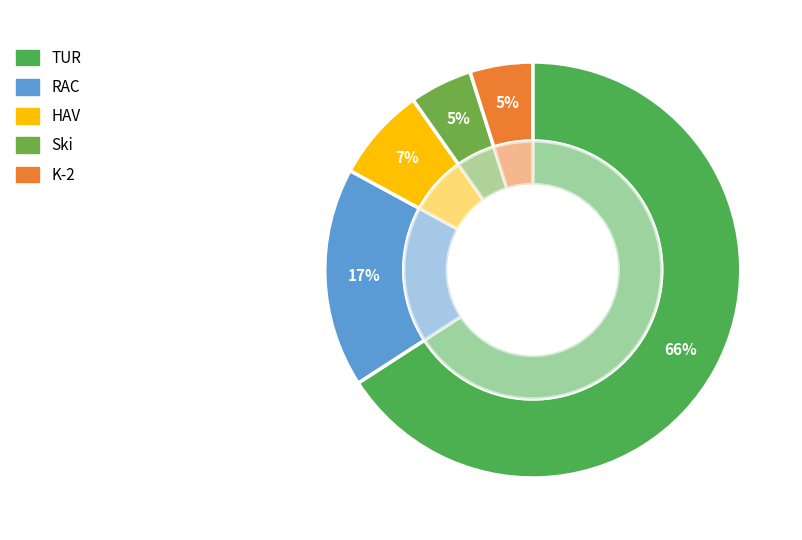

What percentage do HAV and RAC together represent?

24.4%